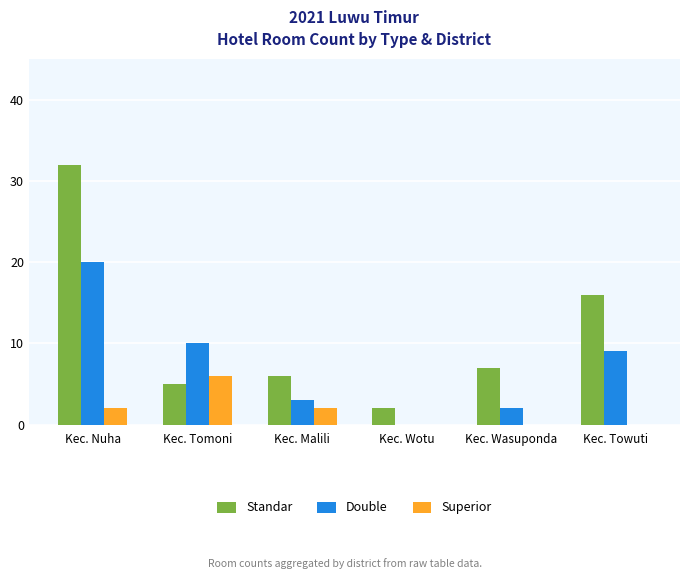

Reading left to right, what are all the values shown in this chart?

Standar: 32	5	6	2	7	16
Double: 20	10	3	0	2	9
Superior: 2	6	2	0	0	0